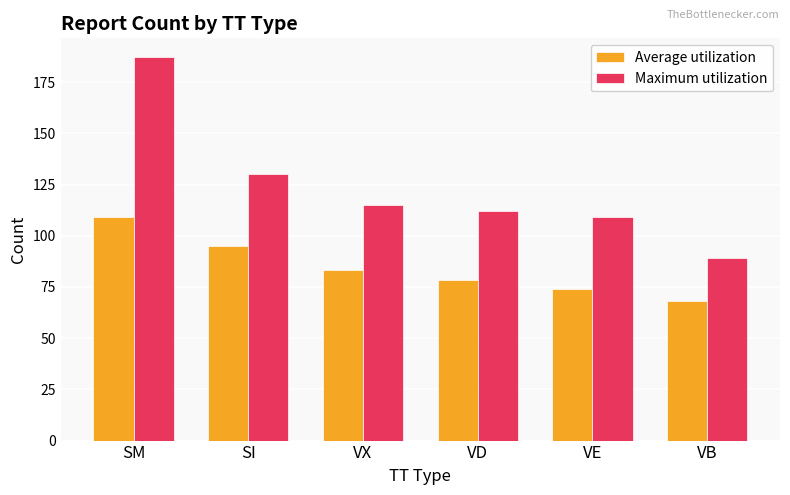

Reading left to right, list all the values displayed in this chart.

Average utilization: 109.0	95.0	83.5	78.2	74.1	68.3
Maximum utilization: 187.0	130.0	115.0	112.0	109.0	89.0